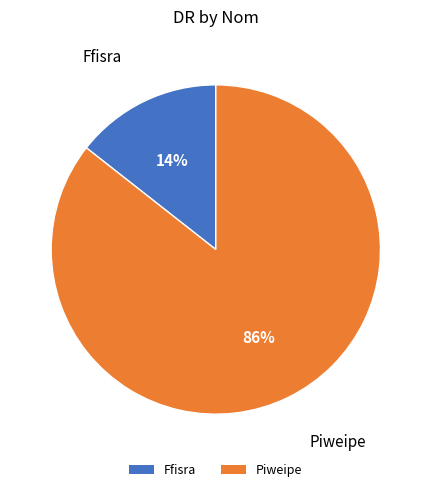

To the nearest percent, what is the combined percentage of Ffisra and Piweipe?

100%